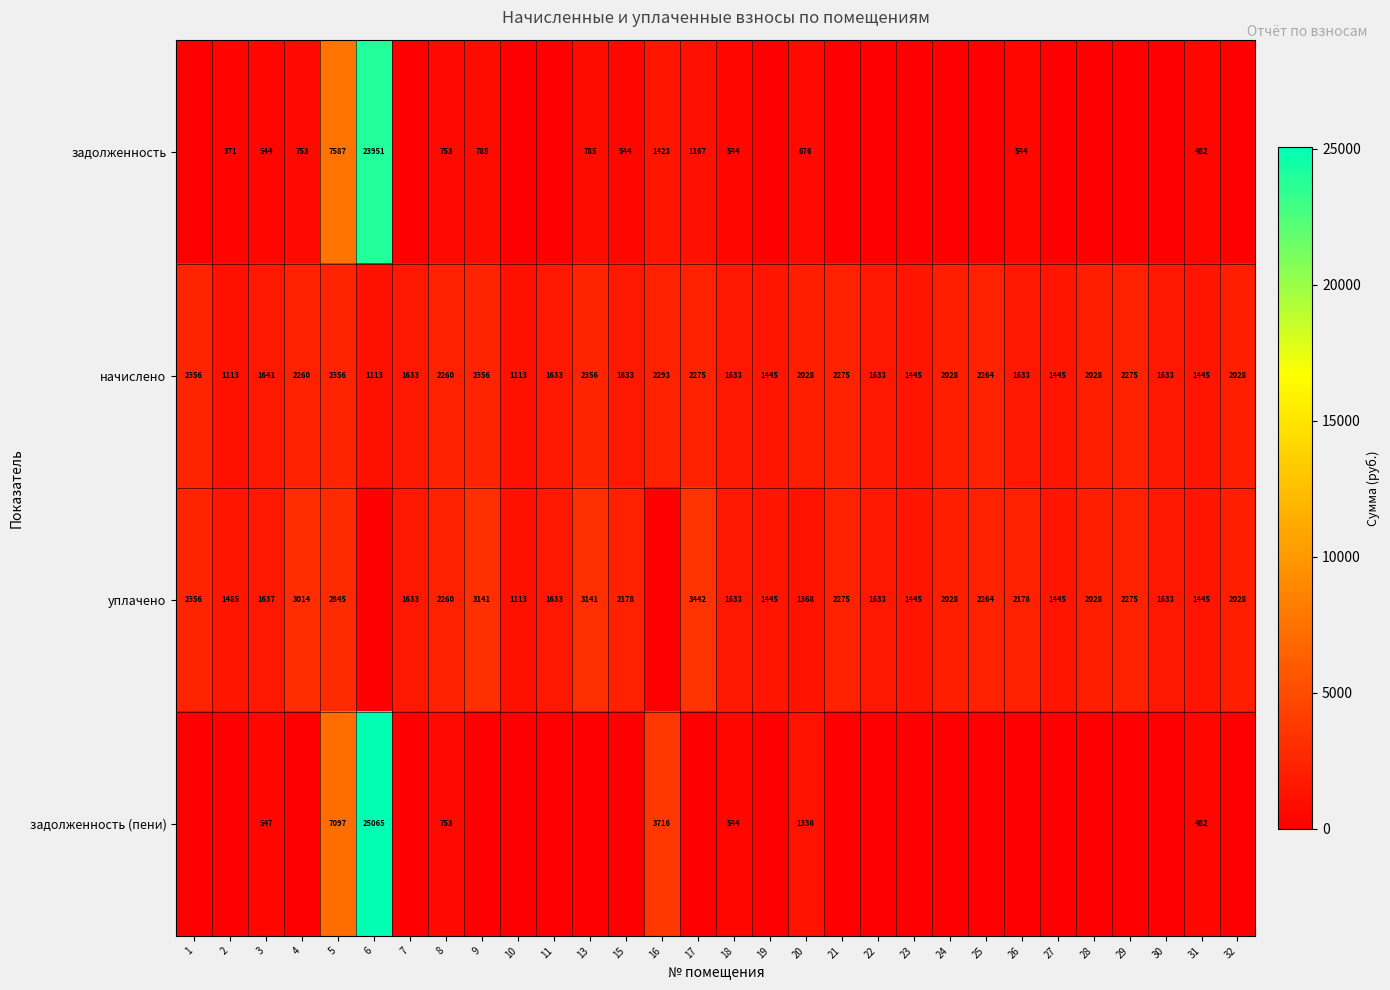

What is the spread (max minus min) of values at 20?

1352